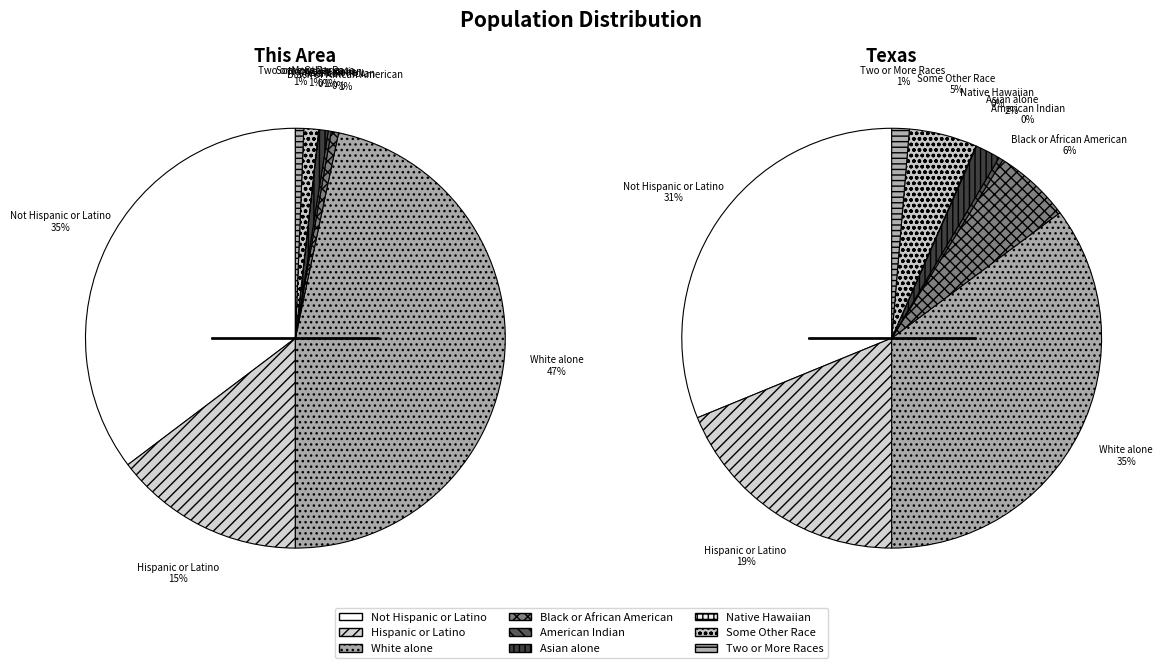

Which category has the smallest portion of the pie?

Native Hawaiian